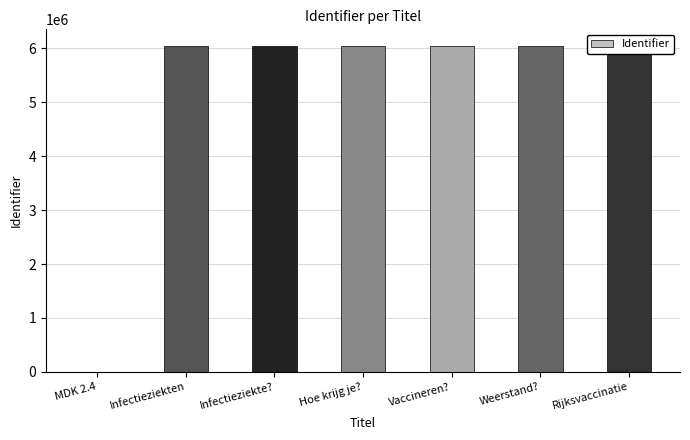

What is the greatest value displayed?

6048618